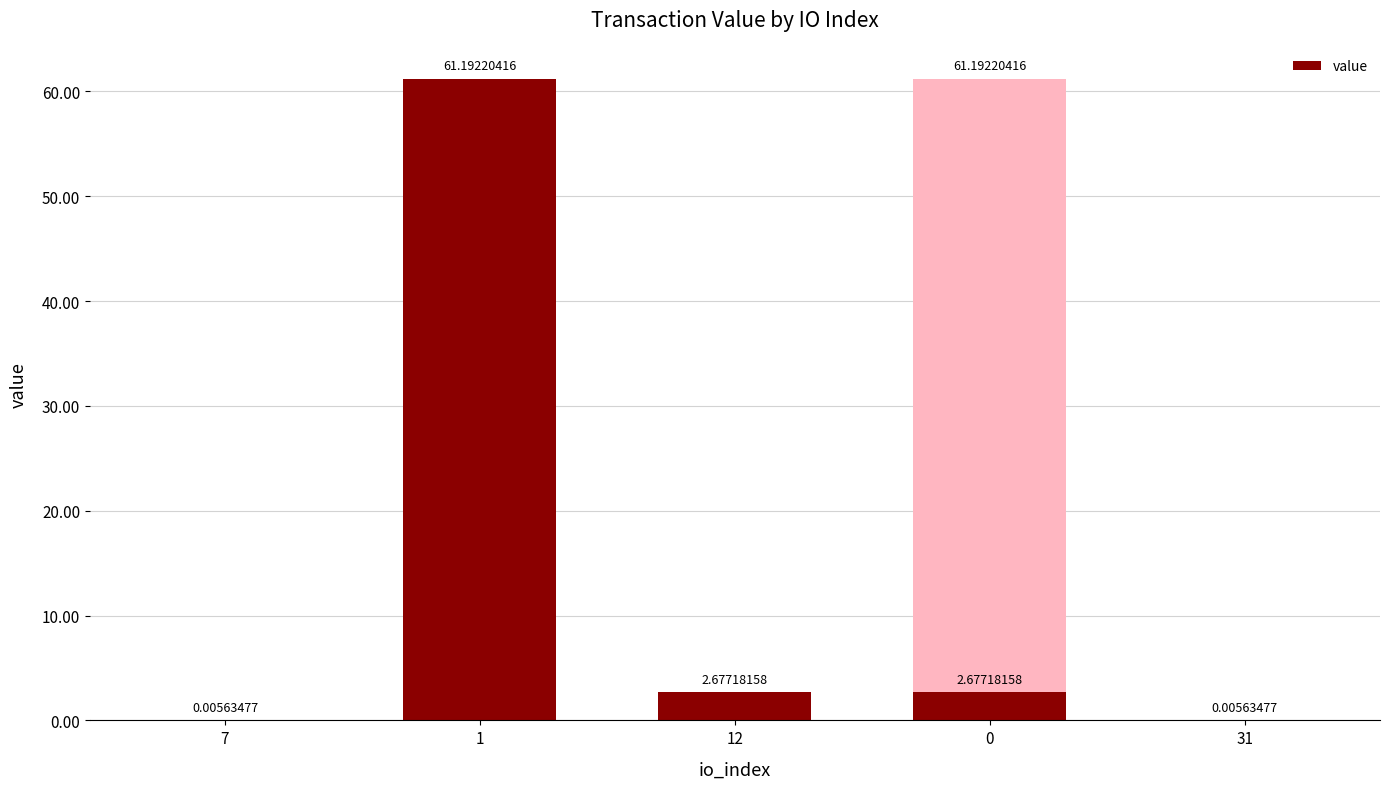

Reading right to left, what are all the values shown in this chart?

0.0	2.7	61.2	2.7	61.2	0.0